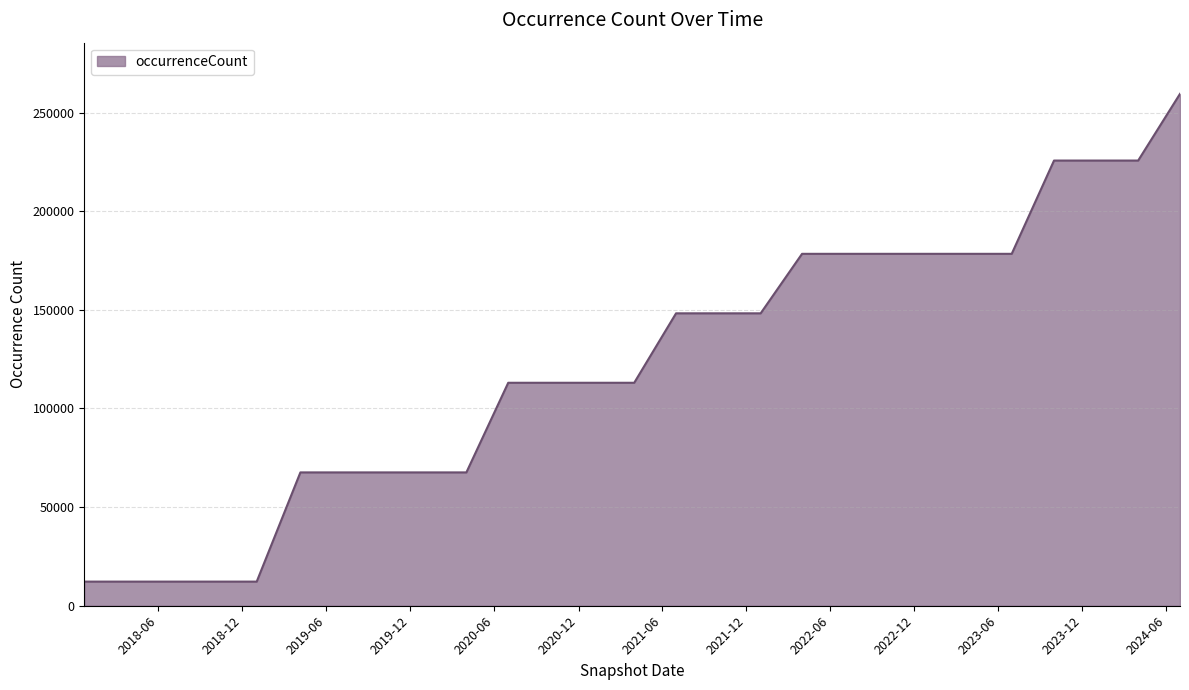

What is the minimum value shown in the chart?

12230